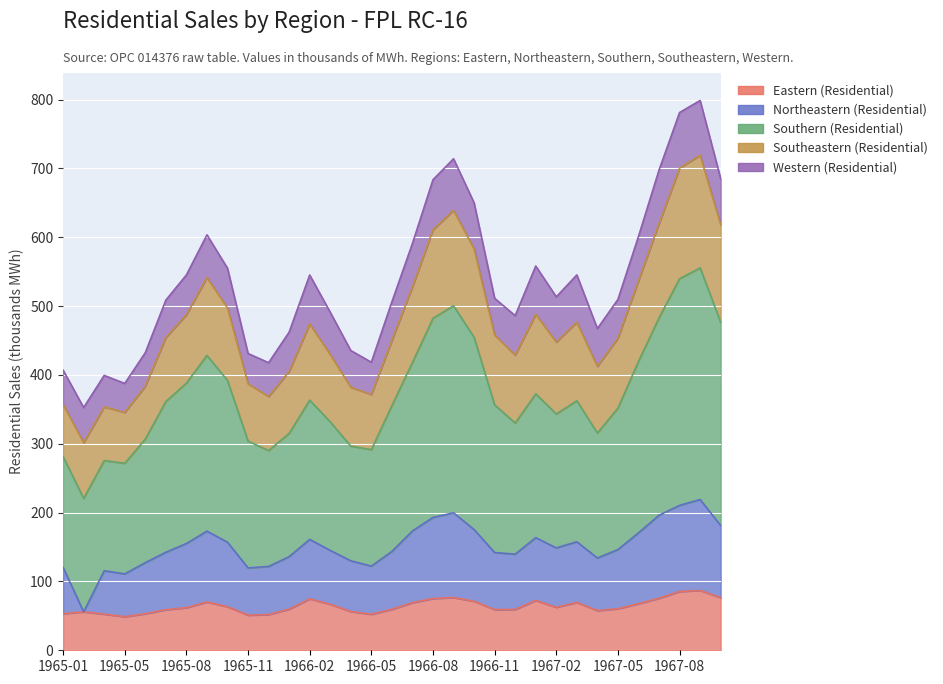

Where is Eastern (Residential) nearest to the value 67?

1966-03